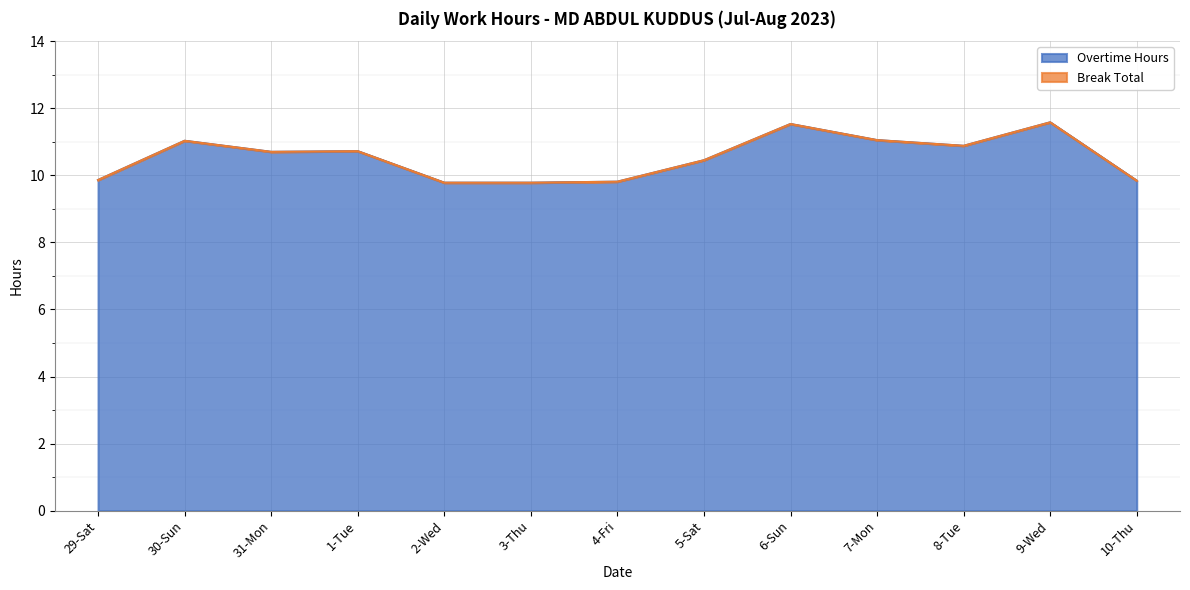

Is it true that the value at 29-Sat is 6.8?

False